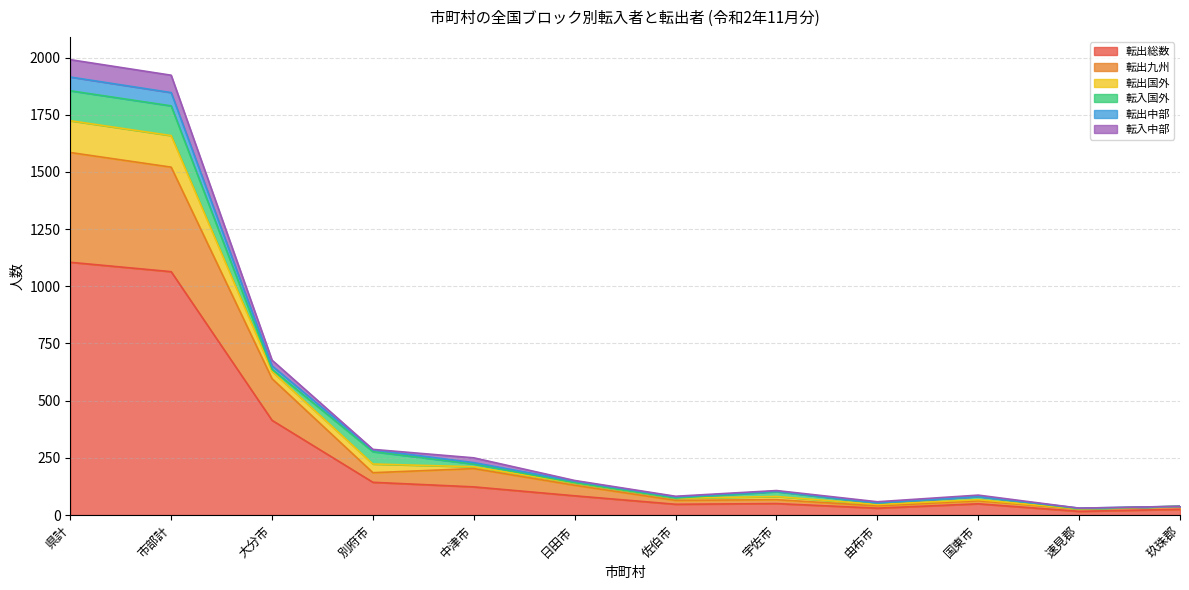

True or false: 転出中部 and 転出総数 cross at least once.

False